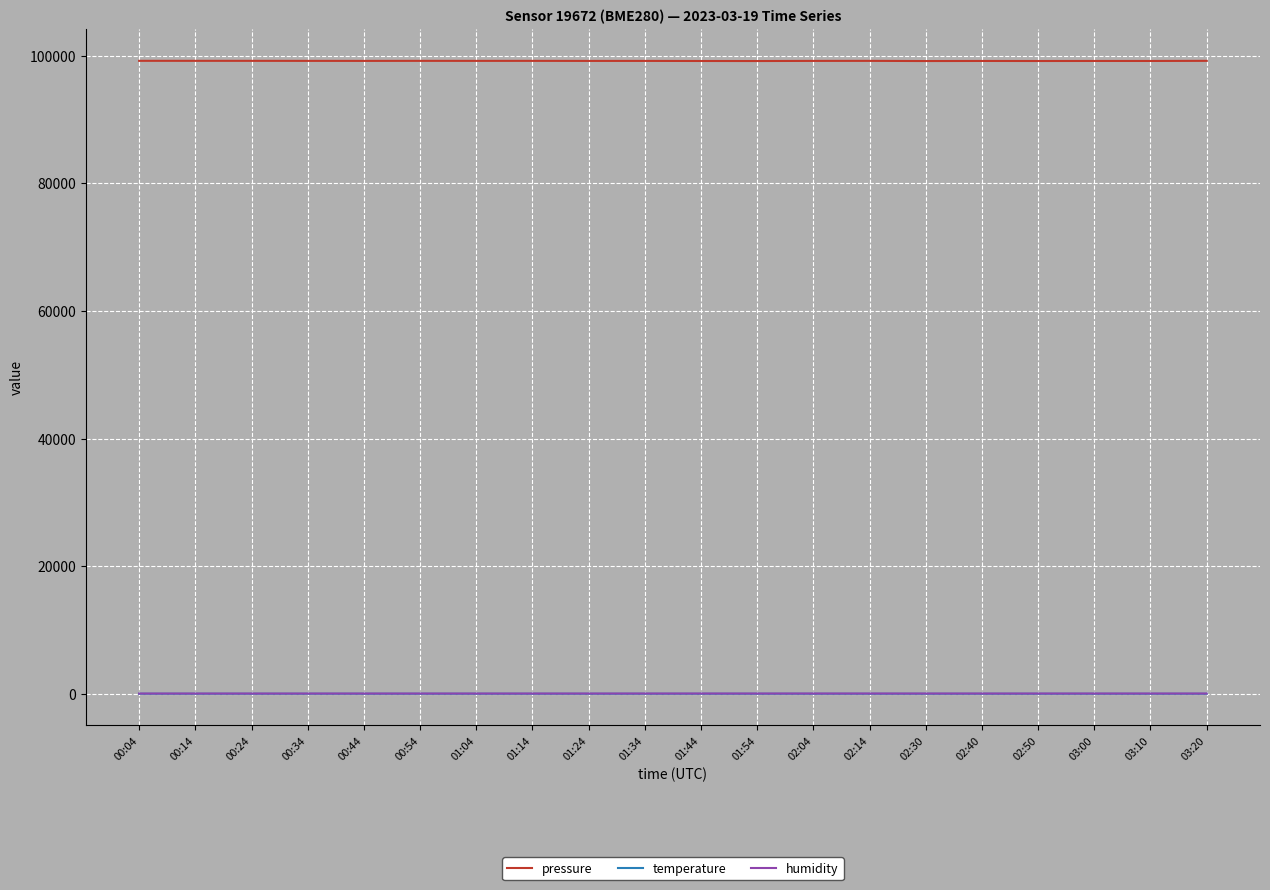

True or false: pressure and humidity intersect in this chart.

False